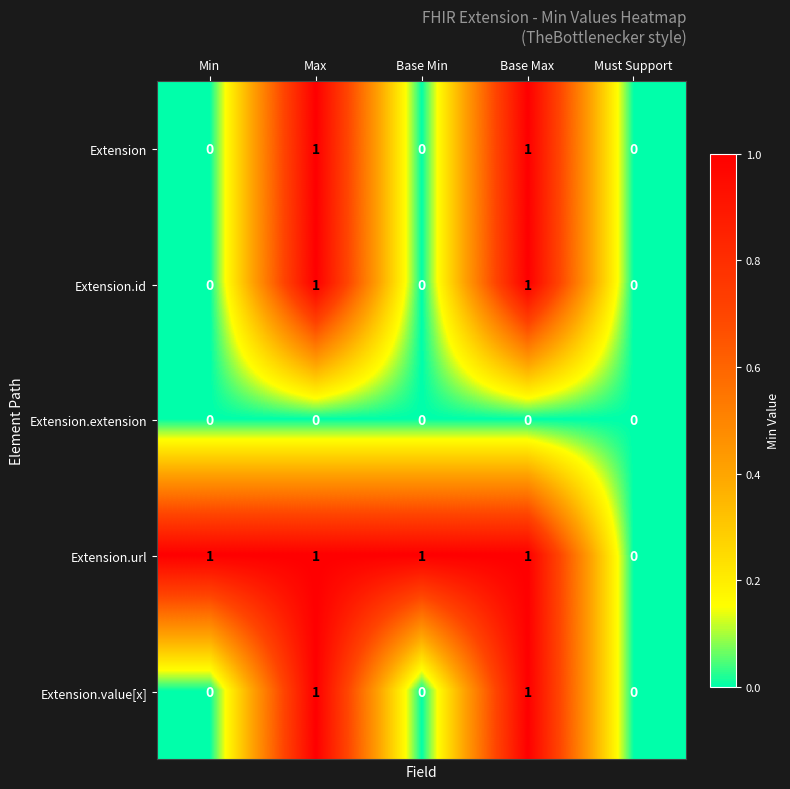

Which series has the largest total across all categories?

Extension.url